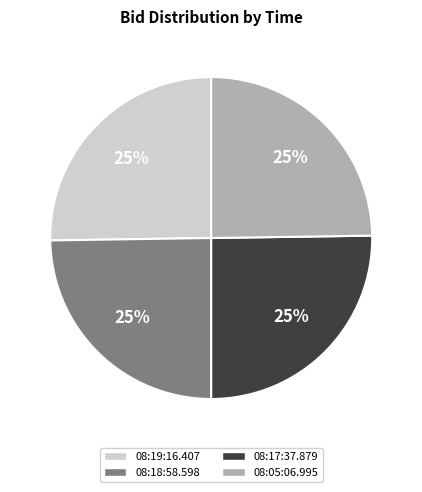

Is there a majority slice in this chart?

No